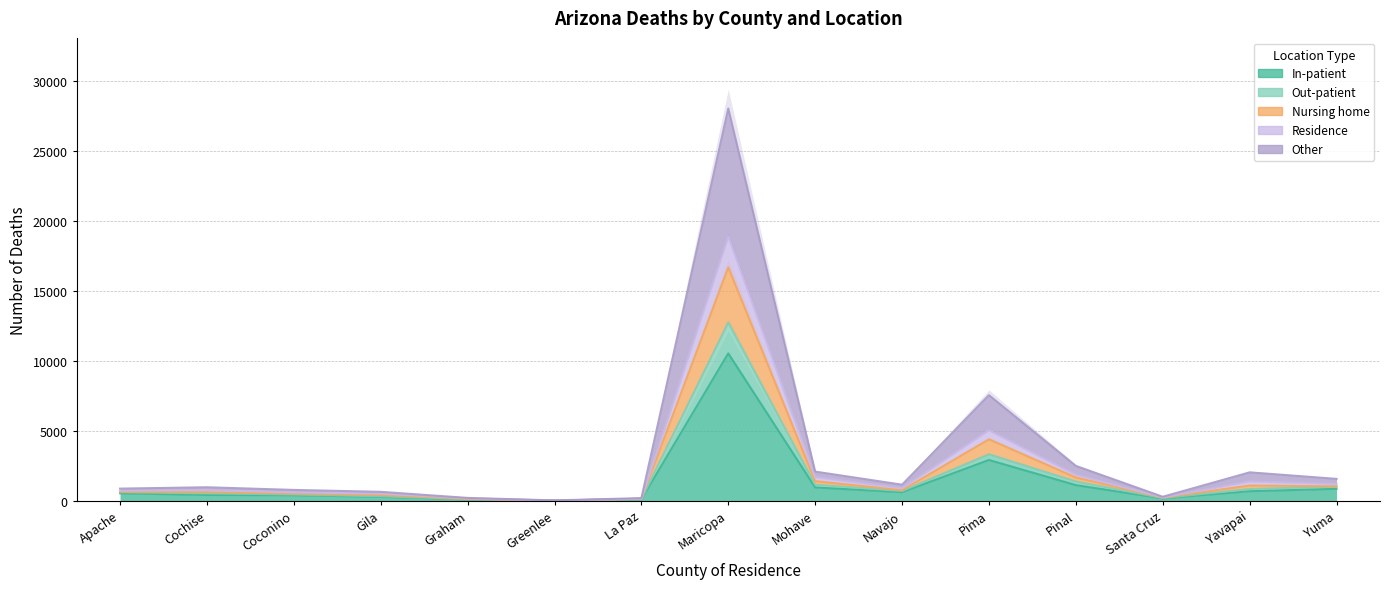

How many interior local peaks does the In-patient series have?

2